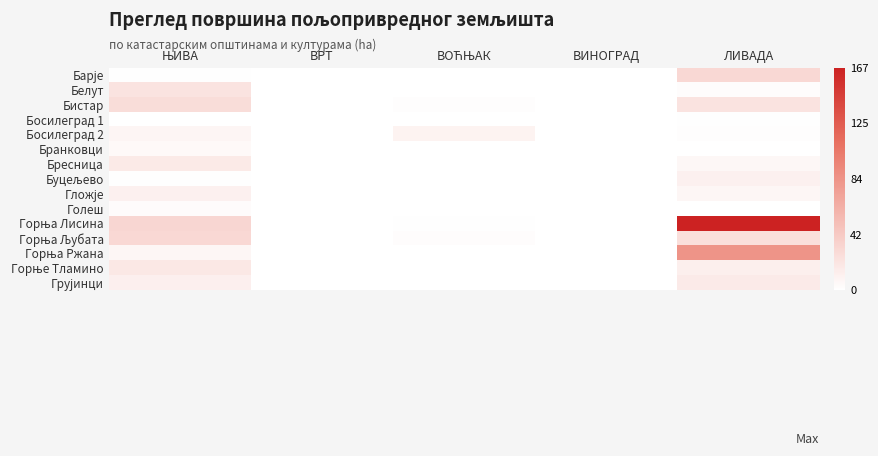

List the series in order of their peak value, highest first.

Горња Лисина, Горња Ржана, Горња Љубата, Барје, Бистар, Белут, Горње Тламино, Бресница, Грујинци, Буцељево, Гложје, Босилеград 2, Бранковци, Голеш, Босилеград 1